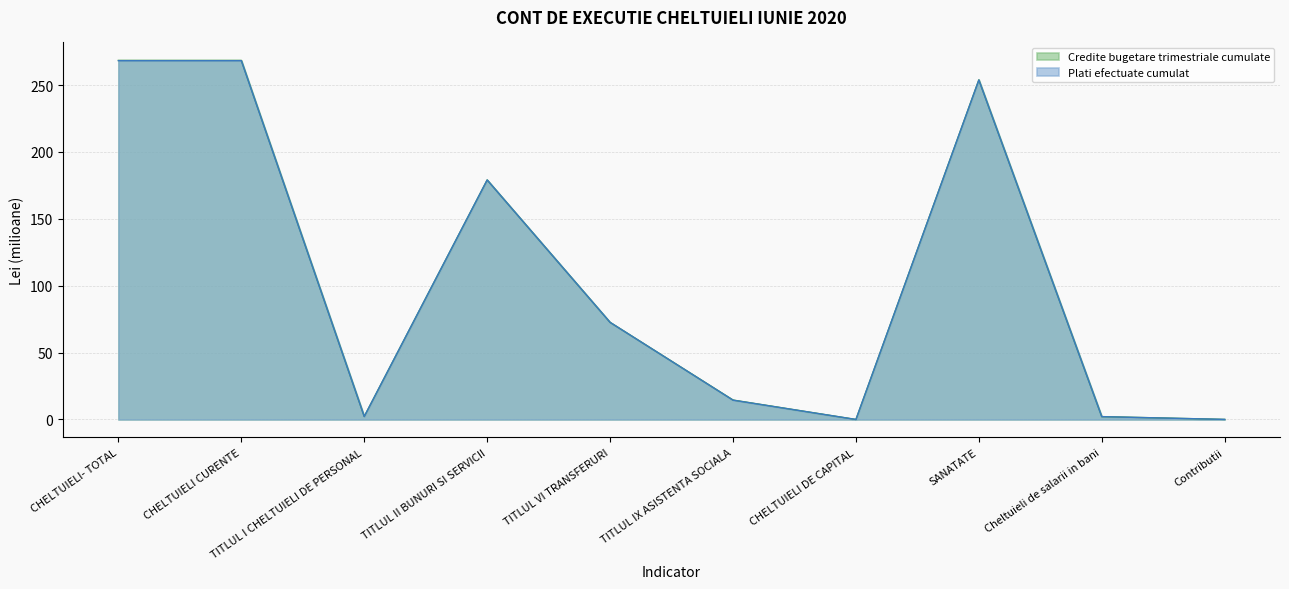

Between TITLUL II BUNURI SI SERVICII and SANATATE, which series saw the biggest shift?

Credite bugetare trimestriale cumulate